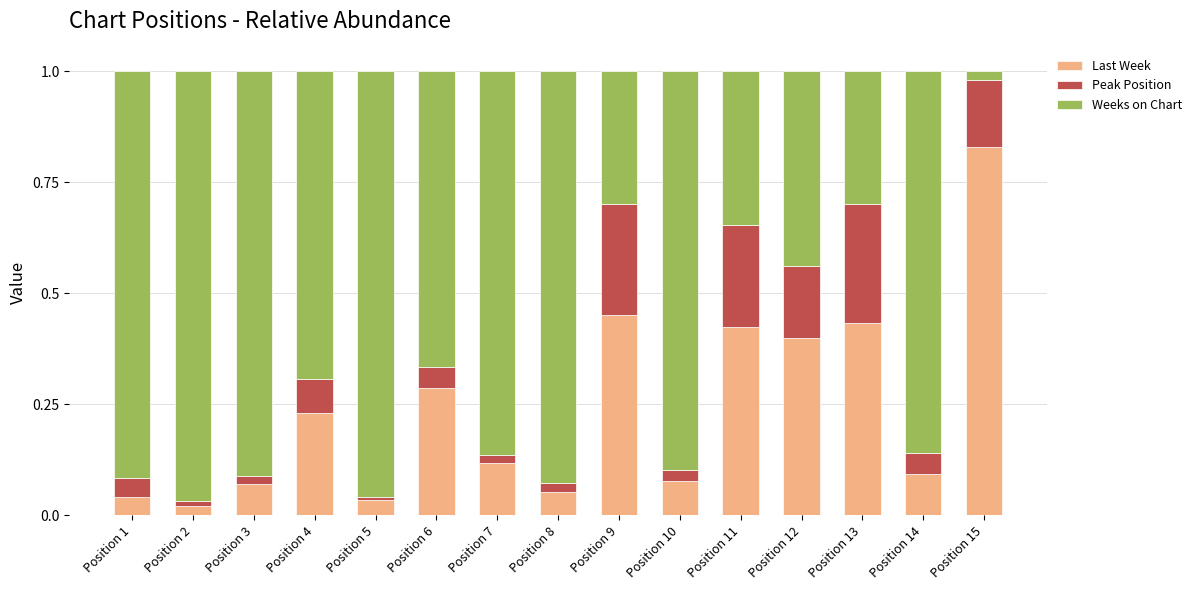

At which label does Last Week reach its peak?

Position 15